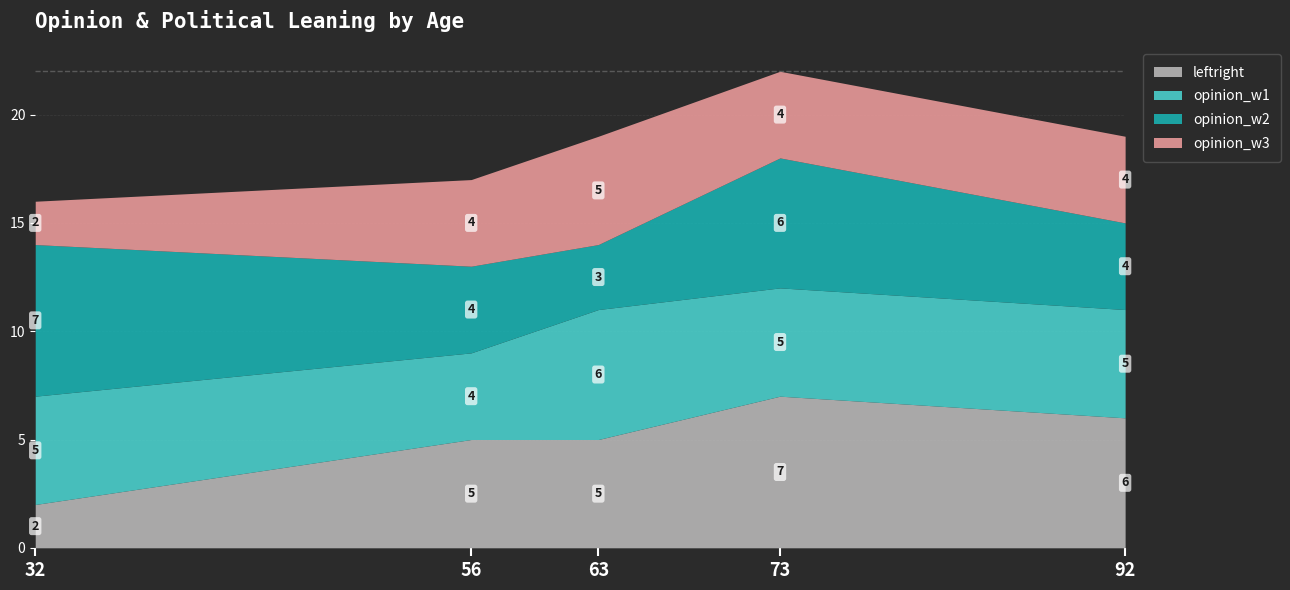

True or false: opinion_w1 and opinion_w2 intersect in this chart.

True